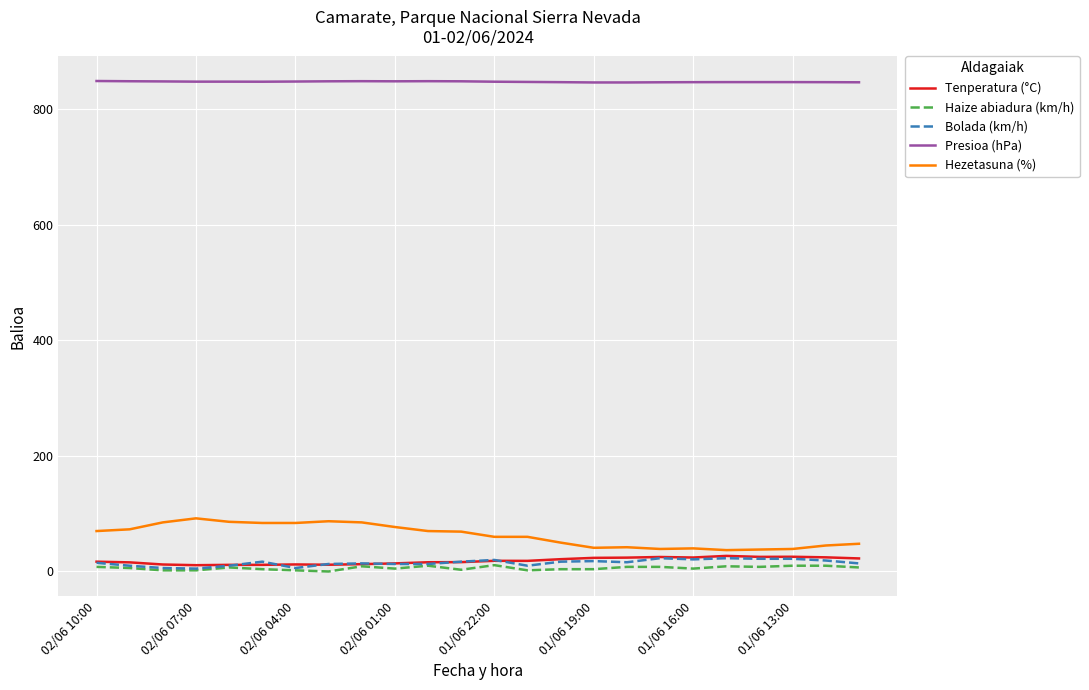

Which series has the largest total across all categories?

Presioa (hPa)